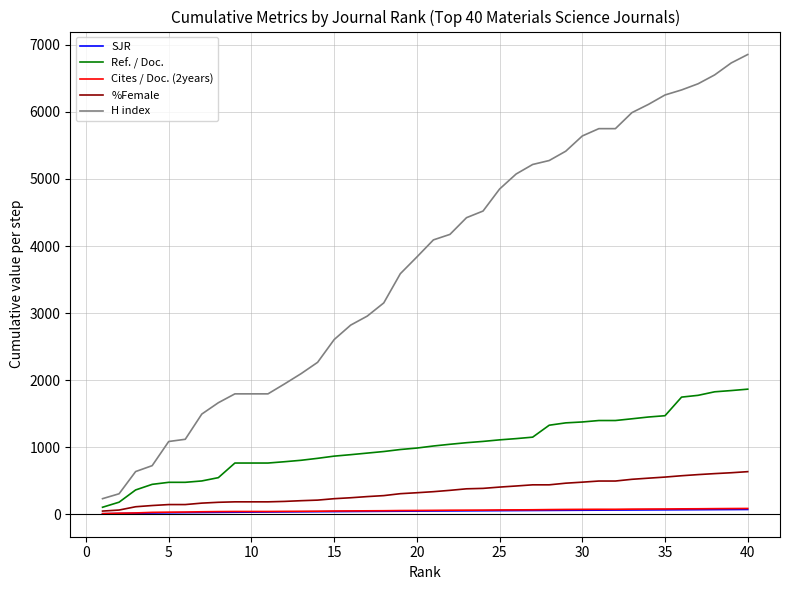

Which series has the largest total across all categories?

H index